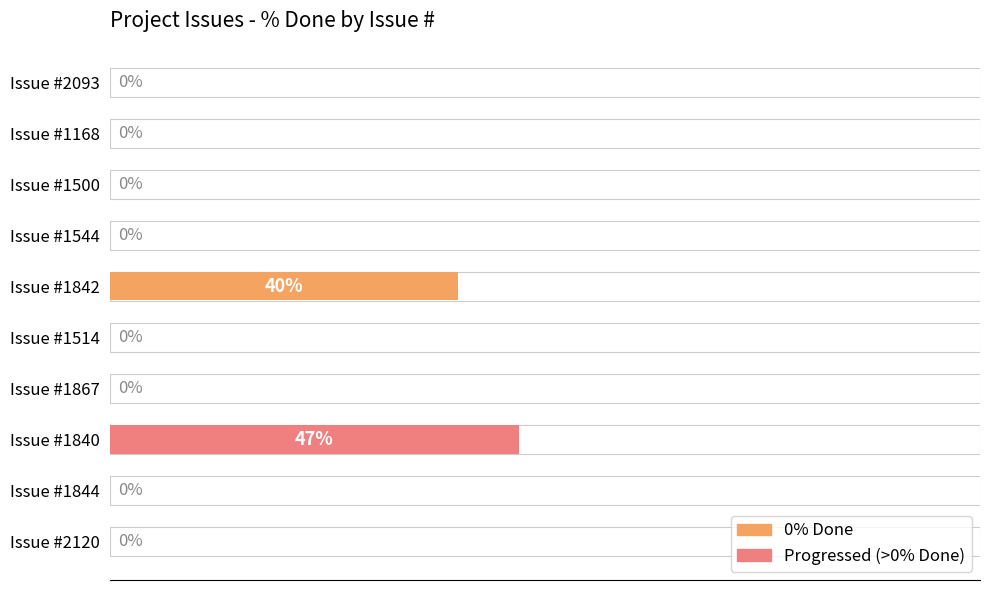

Are the bars grouped side by side (vs. stacked)?

No